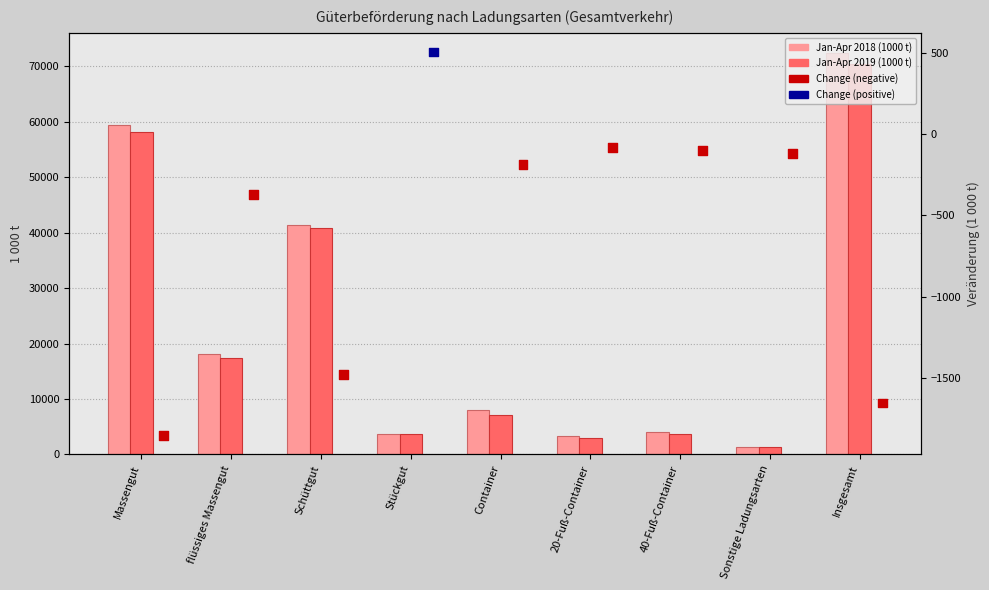

Which series has the widest spread of Y values?

Jan-Apr 2018 (1000 t)